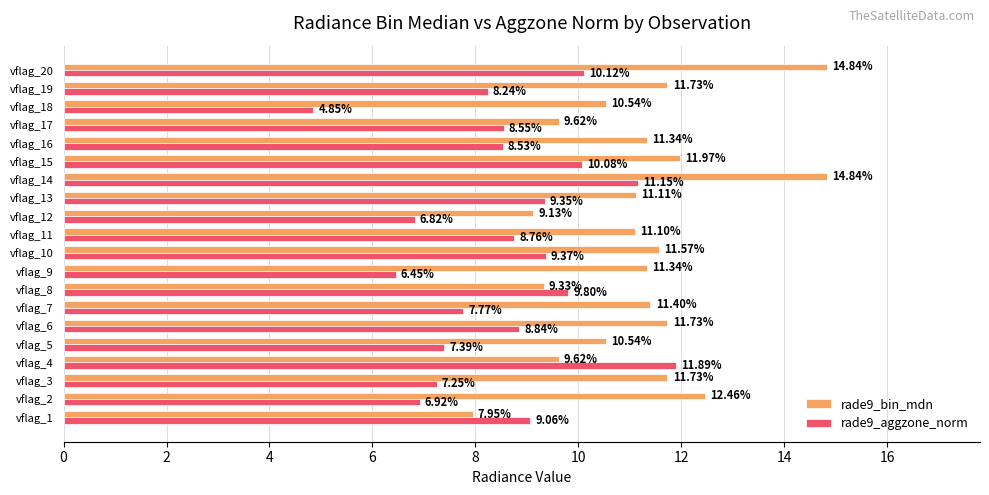

Is the value of rade9_aggzone_norm at vflag_10 greater than the value of rade9_bin_mdn at vflag_12?

Yes